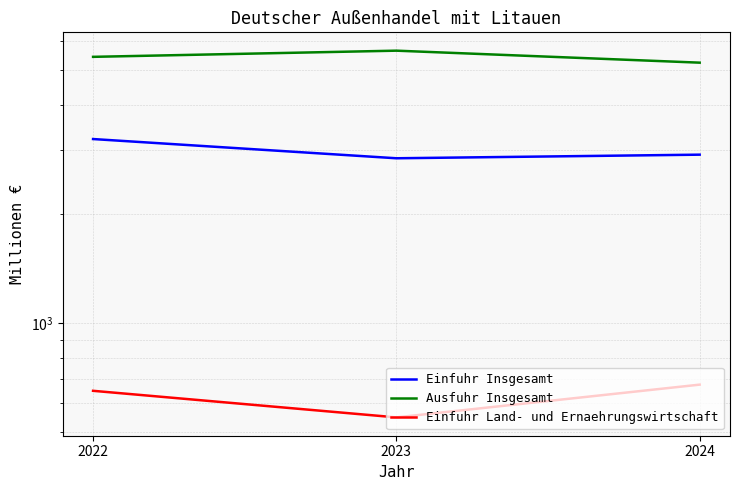

Rank the series by their average value, from lowest to highest.

Einfuhr Land- und Ernaehrungswirtschaft, Einfuhr Insgesamt, Ausfuhr Insgesamt